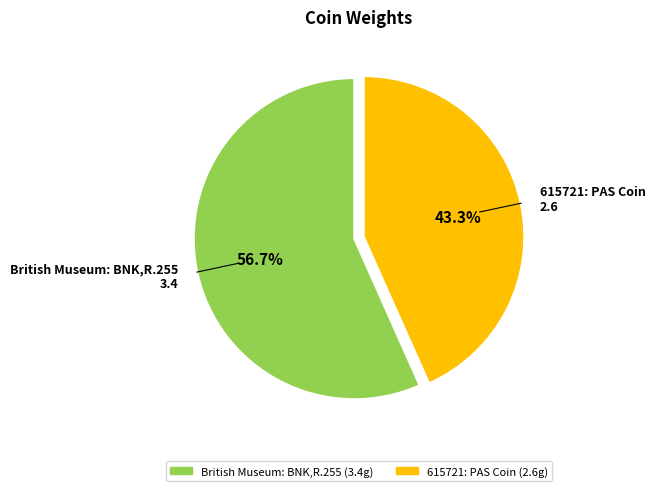

Which category accounts for the majority?

British Museum: BNK,R.255